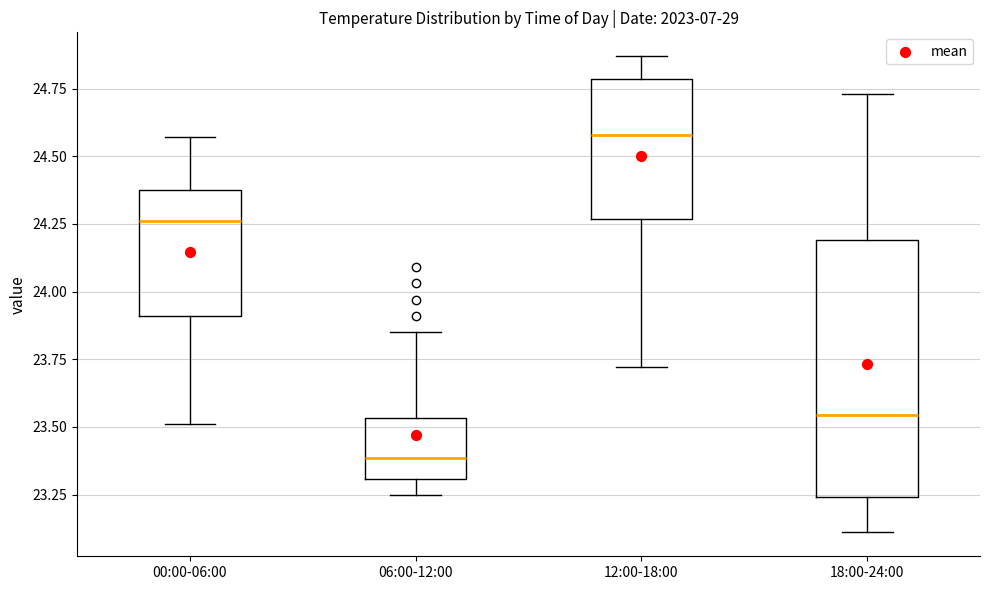

Reading left to right, read every box against the y-axis: the position of its median line, the range the box covers, and the ends of its whiskers. The values are not printed on the chart, so give them approximately, as read against the axis.

00:00-06:00: median 24.25, box 23.90 to 24.40, whiskers 23.50 to 24.55
06:00-12:00: median 23.40, box 23.30 to 23.55, whiskers 23.25 to 23.85
12:00-18:00: median 24.60, box 24.25 to 24.80, whiskers 23.70 to 24.85
18:00-24:00: median 23.55, box 23.25 to 24.20, whiskers 23.10 to 24.75